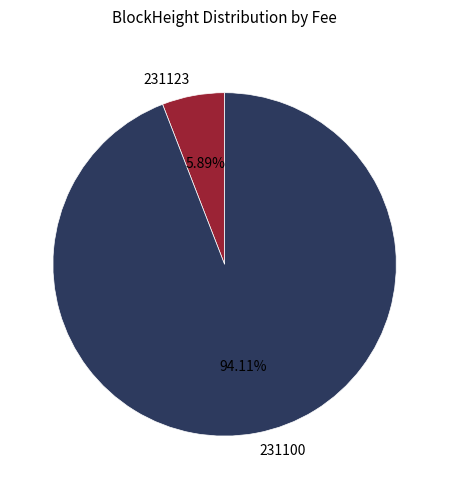

To the nearest percent, what is the average slice percentage?

50%